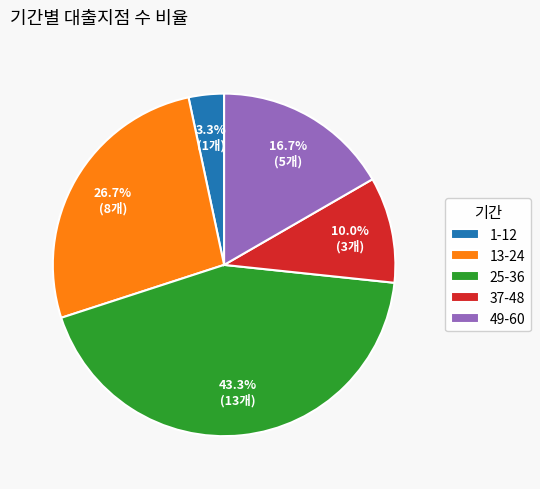

Which category has the smallest portion of the pie?

1-12